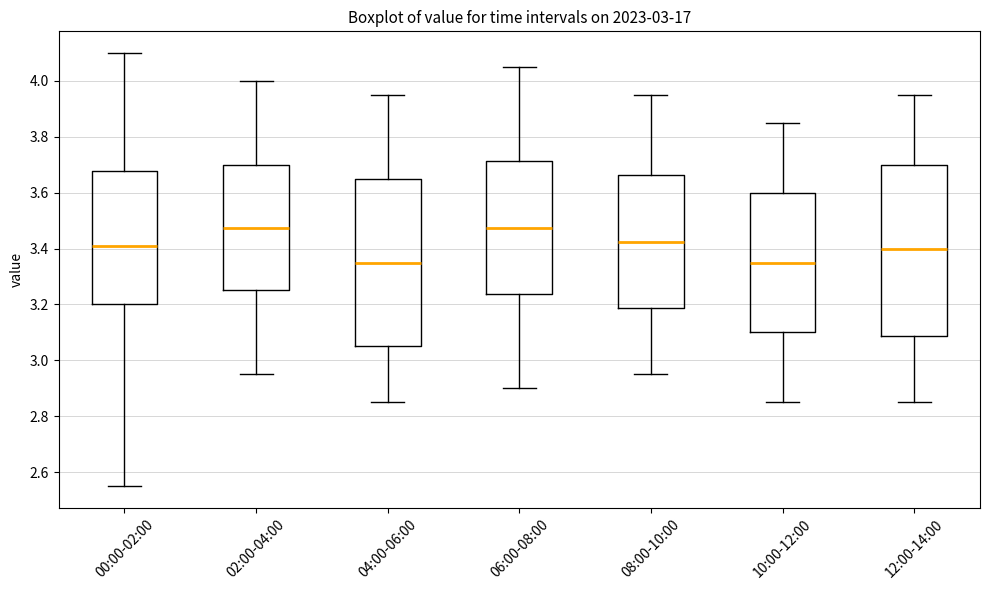

Reading left to right, read every box against the y-axis: the position of its median line, the range the box covers, and the ends of its whiskers. The values are not printed on the chart, so give them approximately, as read against the axis.

00:00-02:00: median 3.42, box 3.20 to 3.68, whiskers 2.56 to 4.10
02:00-04:00: median 3.48, box 3.26 to 3.70, whiskers 2.96 to 4.00
04:00-06:00: median 3.36, box 3.06 to 3.66, whiskers 2.86 to 3.96
06:00-08:00: median 3.48, box 3.24 to 3.72, whiskers 2.90 to 4.06
08:00-10:00: median 3.42, box 3.18 to 3.66, whiskers 2.96 to 3.96
10:00-12:00: median 3.36, box 3.10 to 3.60, whiskers 2.86 to 3.86
12:00-14:00: median 3.40, box 3.08 to 3.70, whiskers 2.86 to 3.96